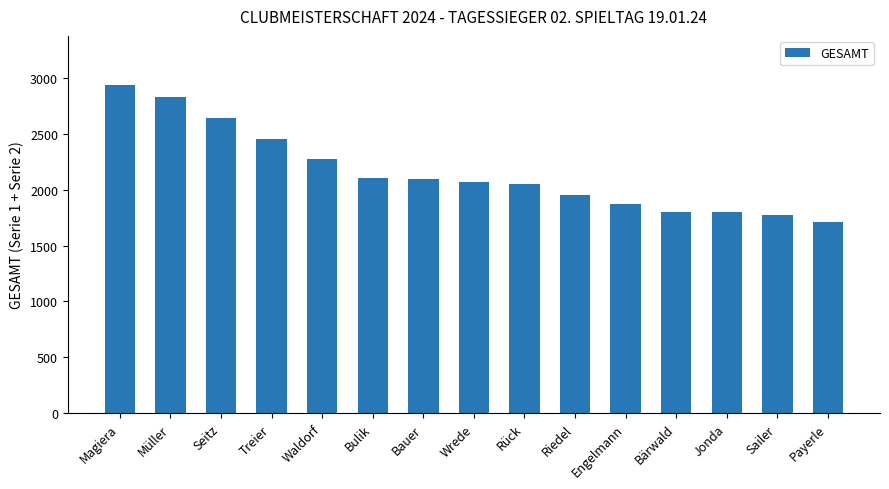

Is it true that the value at Engelmann is 3159?

False